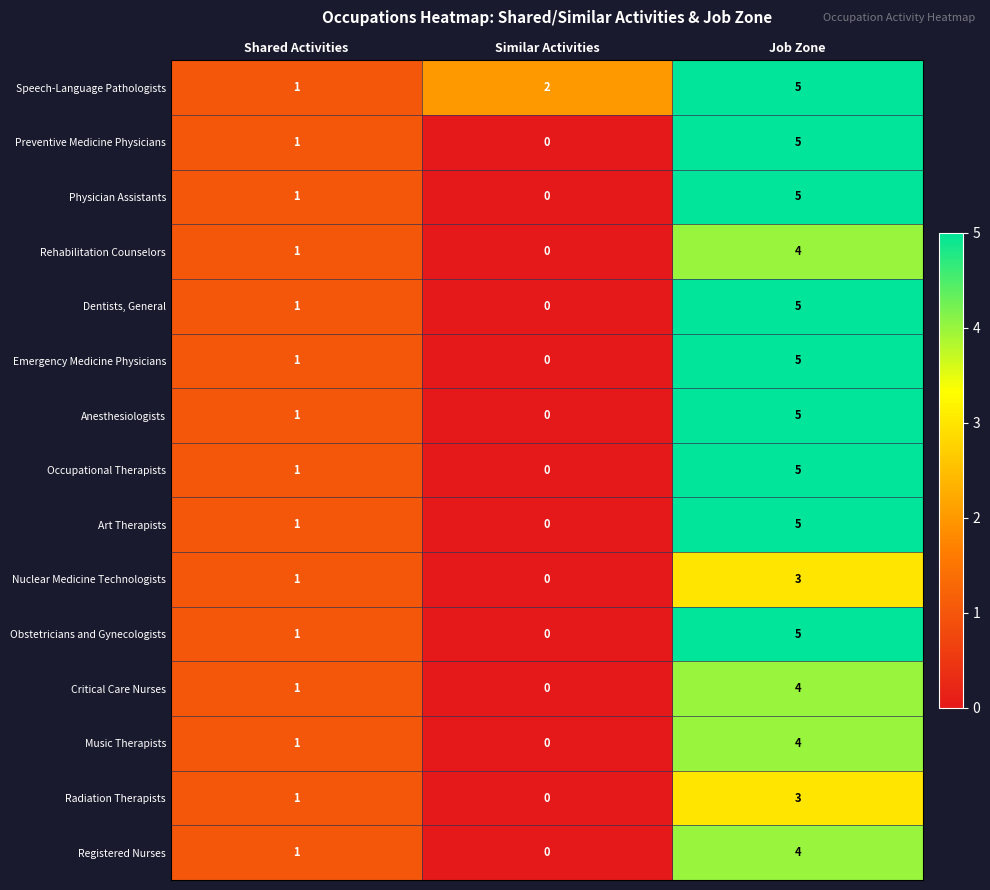

How many series are shown in this chart?

15